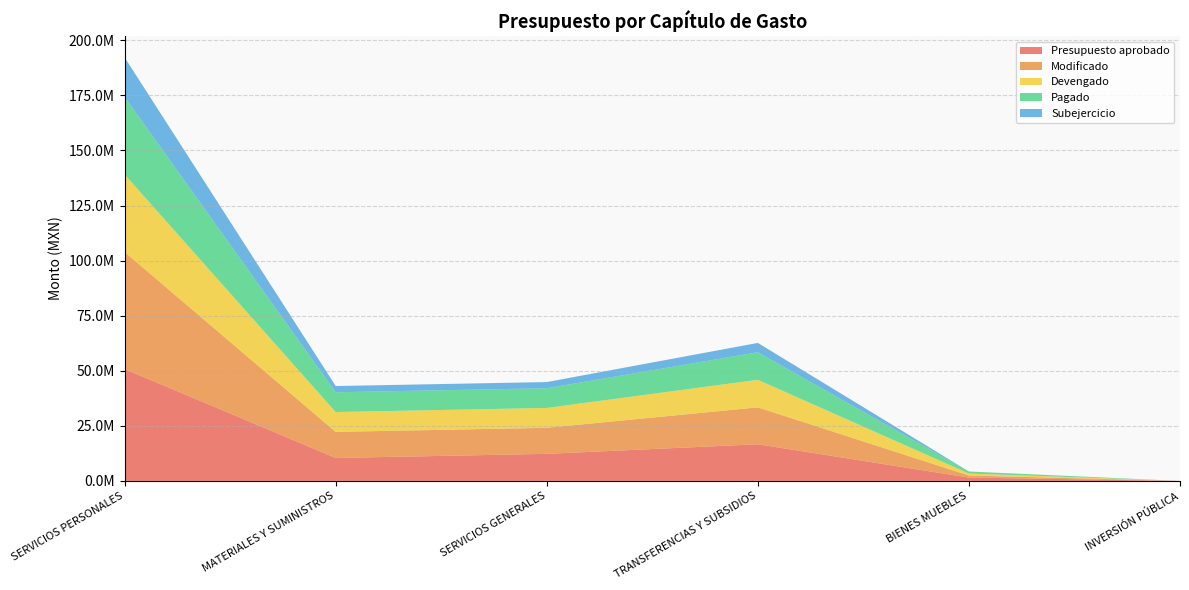

Reading left to right, transcribe all the data shown in this chart.

Presupuesto aprobado: 50800000.0	10428580.3	12297891.7	16654728.0	1531600.0	0.0
Modificado: 53112590.5	11838935.4	11819442.5	16741575.9	917846.1	0.0
Devengado: 35175644.6	9003212.3	9015008.8	12506535.9	917846.1	0.0
Pagado: 35175644.6	8966581.9	8941906.8	12506535.9	917846.1	0.0
Subejercicio: 17936945.9	2835723.1	2804433.7	4235040.1	0.0	0.0